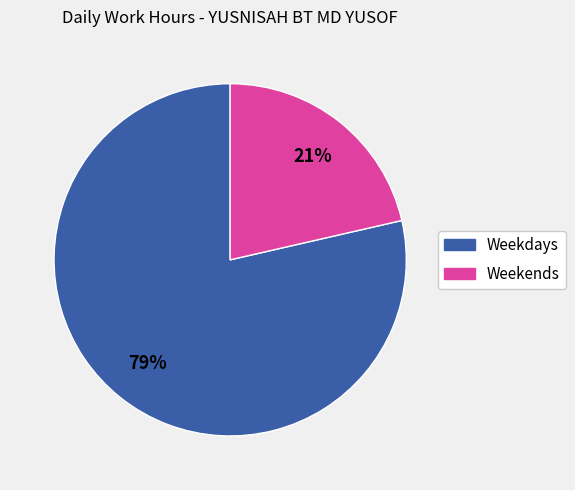

To the nearest percent, what is the average slice percentage?

50%